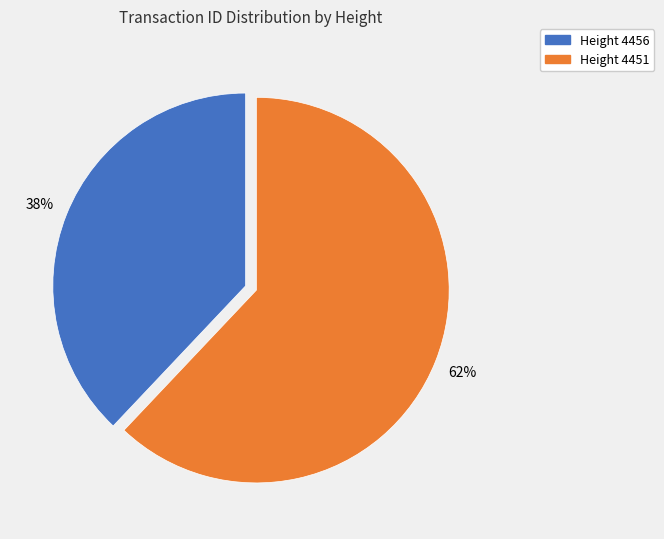

Is there any slice that represents more than half of the pie?

Yes